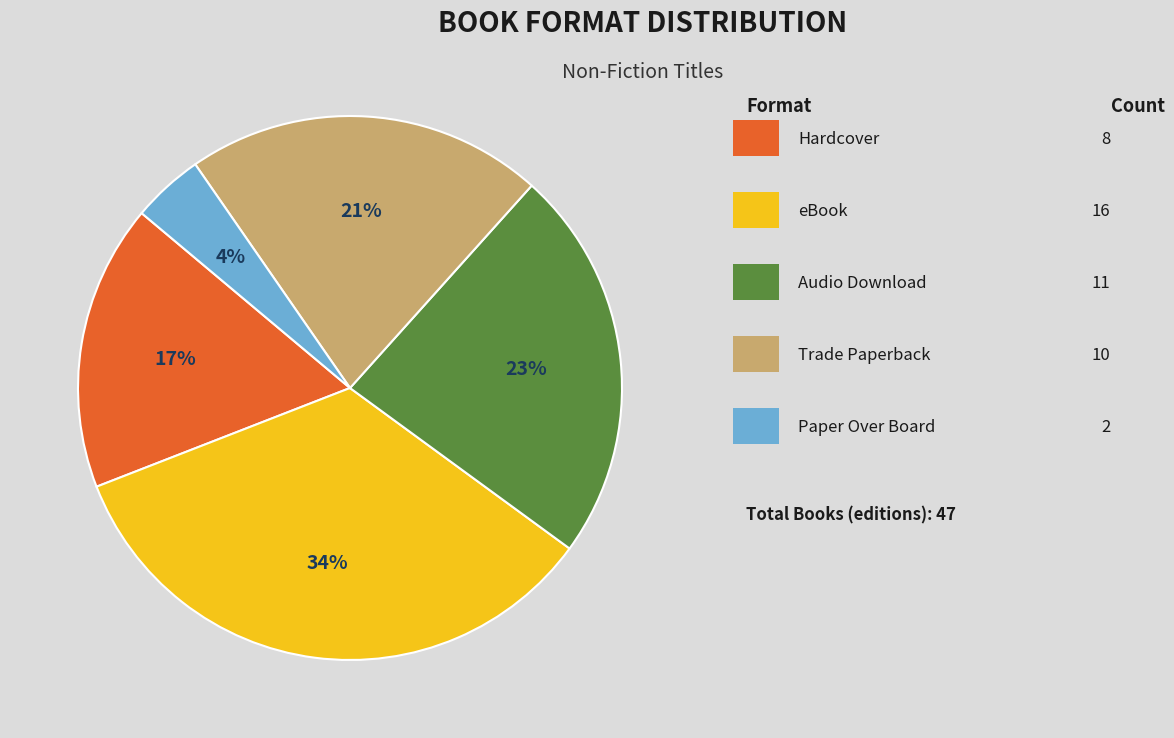

To the nearest percent, what is the average slice percentage?

20%